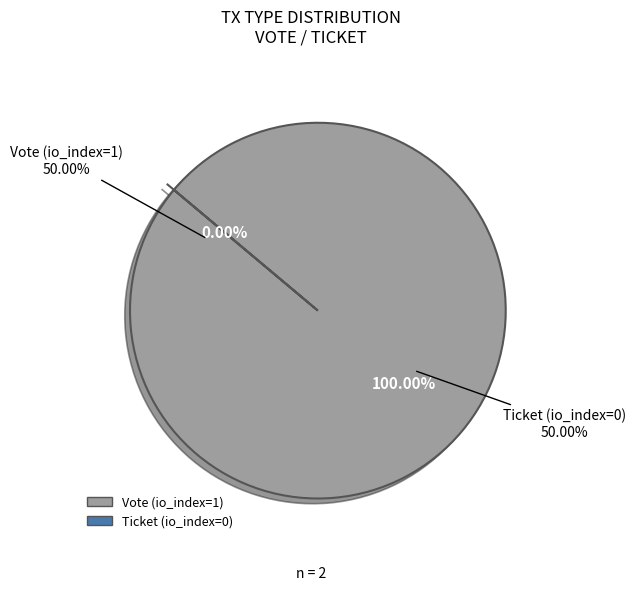

Is it true that Ticket (direction=1) is 13% of the pie?

False